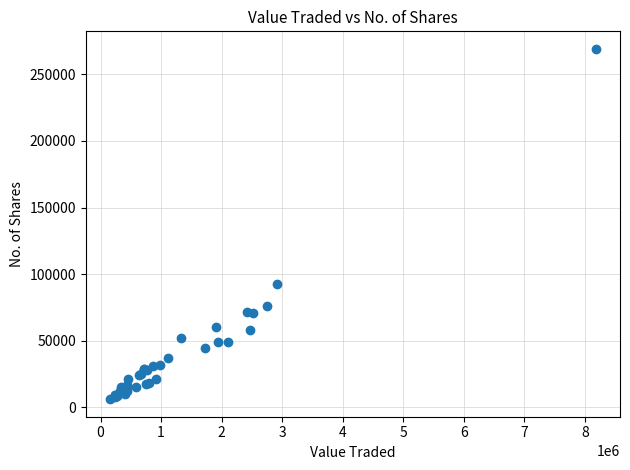

What Y value in the scatter plot is closest to 137597?

92650